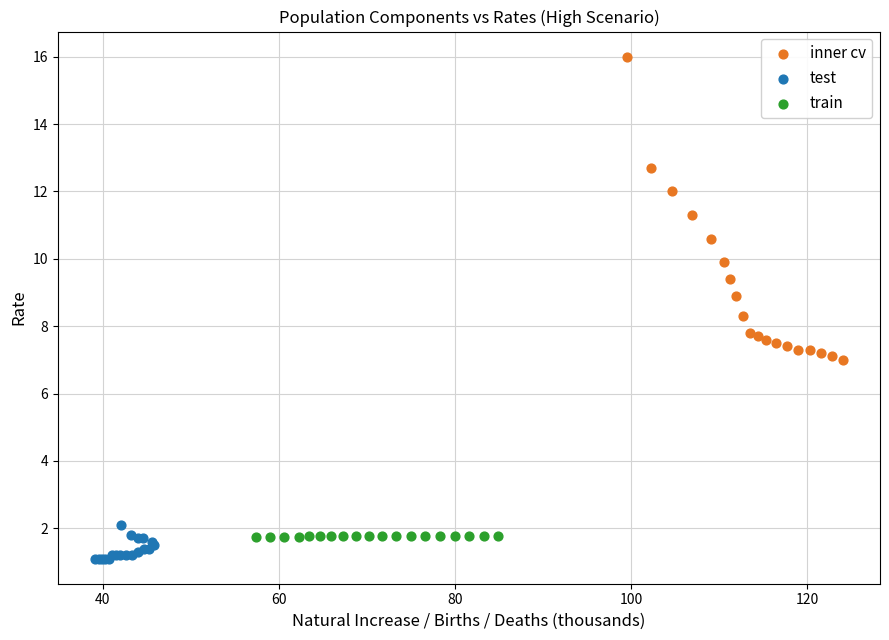

Which series has the largest Y range (max minus min)?

inner cv